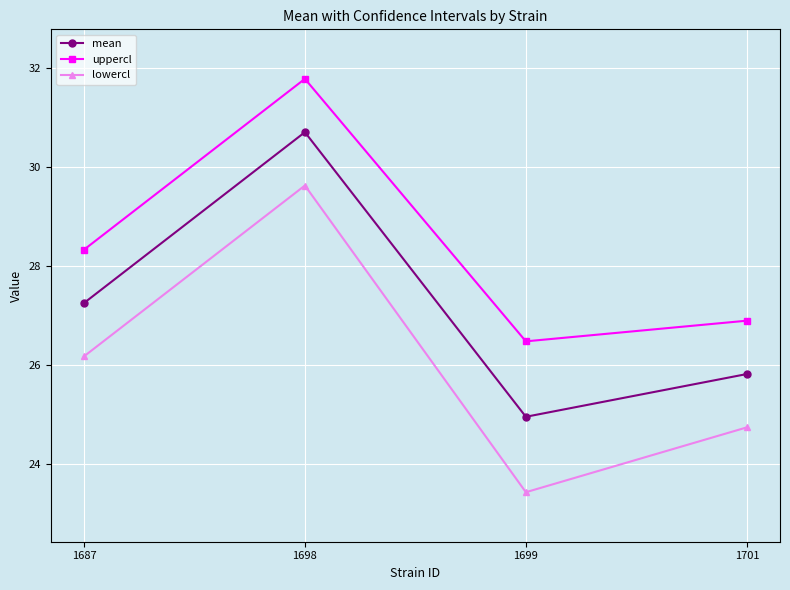

What is the average value of the mean series?

27.2